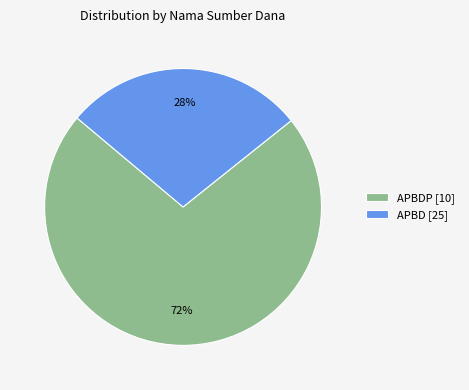

What percentage is the APBDP [10] slice, to the nearest percent?

72%